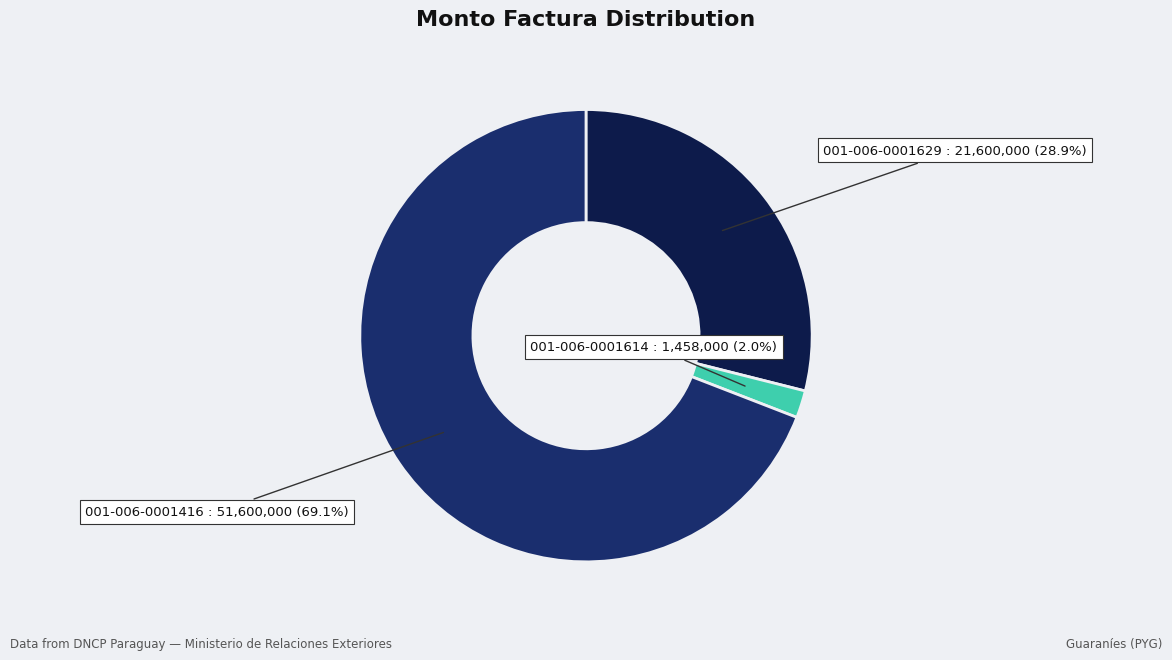

Is there a majority slice in this chart?

Yes